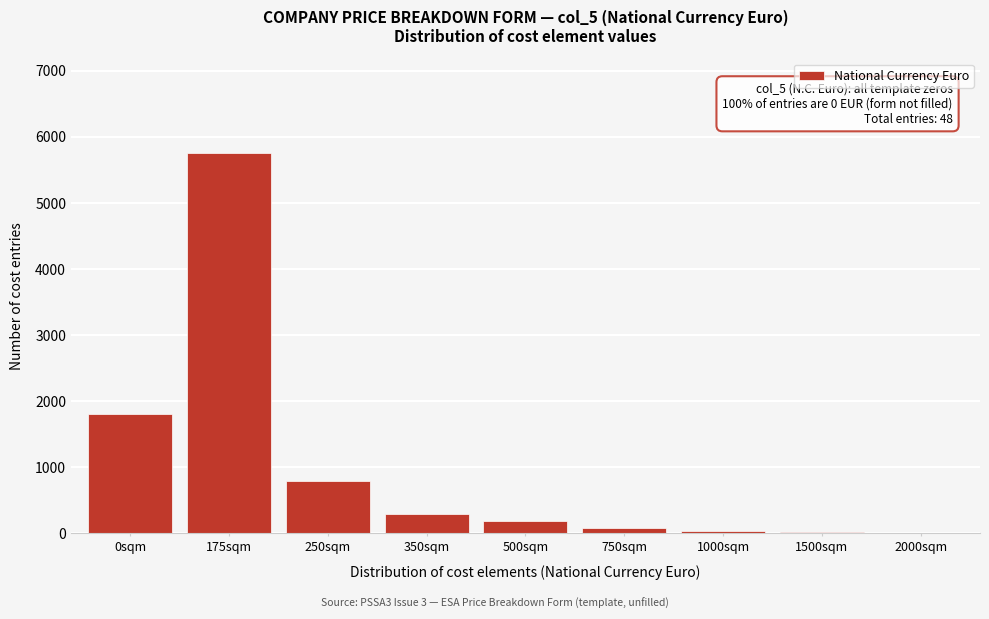

What is the sum of all values?

8980